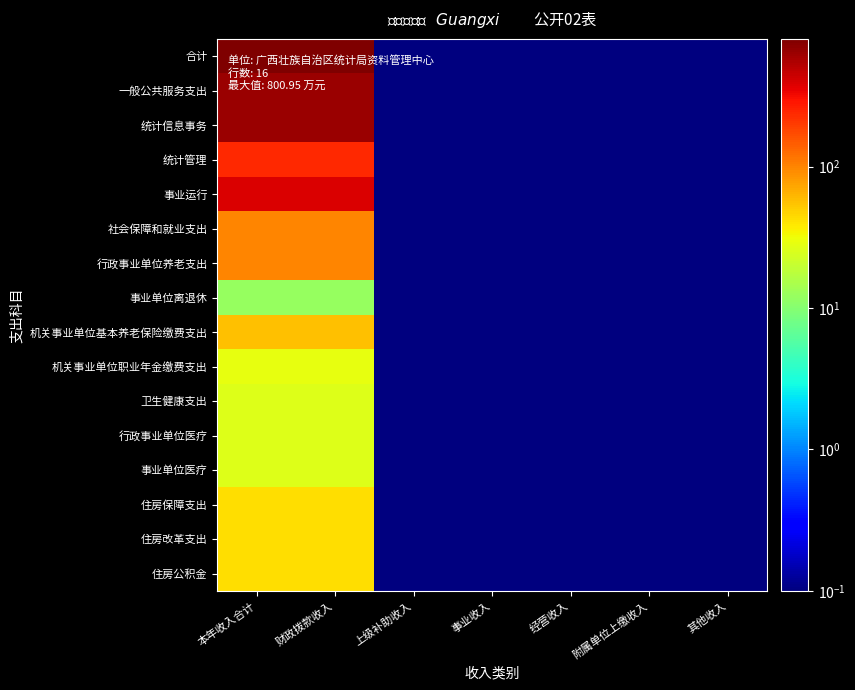

At how many categories does at least one series exceed 778?

2